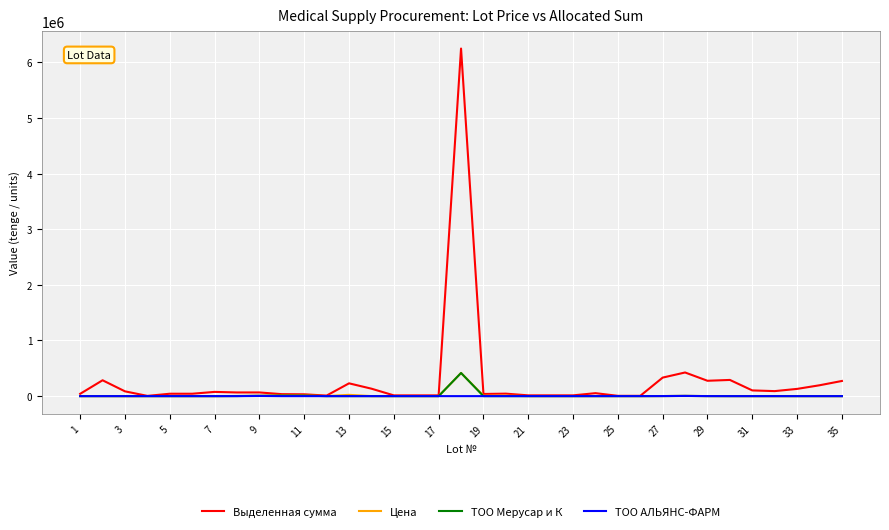

Which series has the largest range (max minus min)?

Выделенная сумма